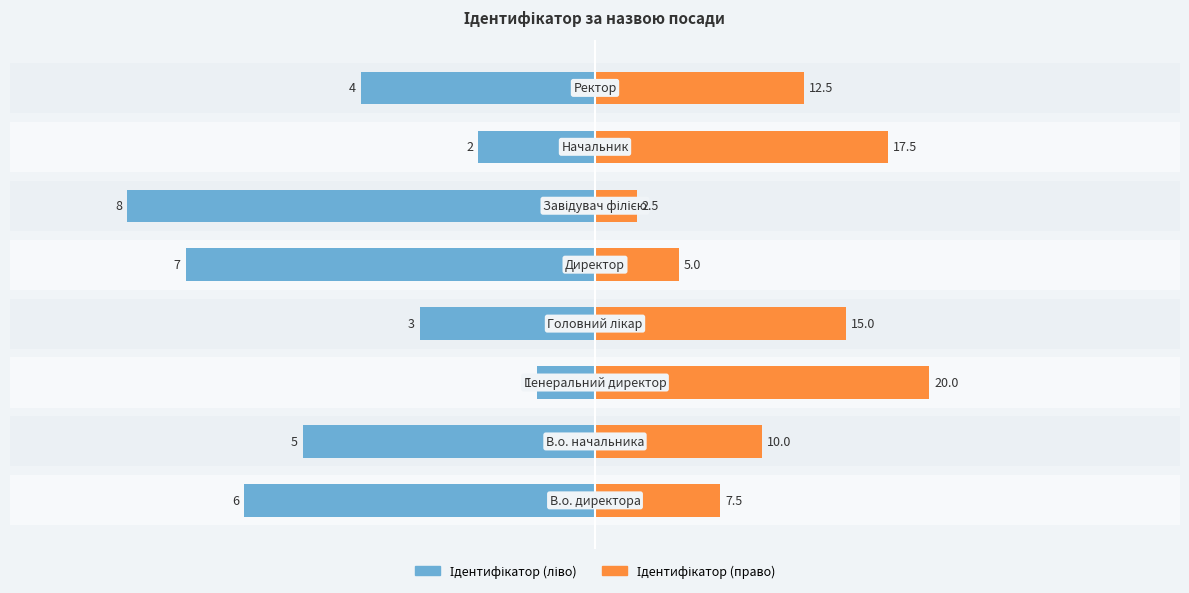

How many bars are there in each group?

2